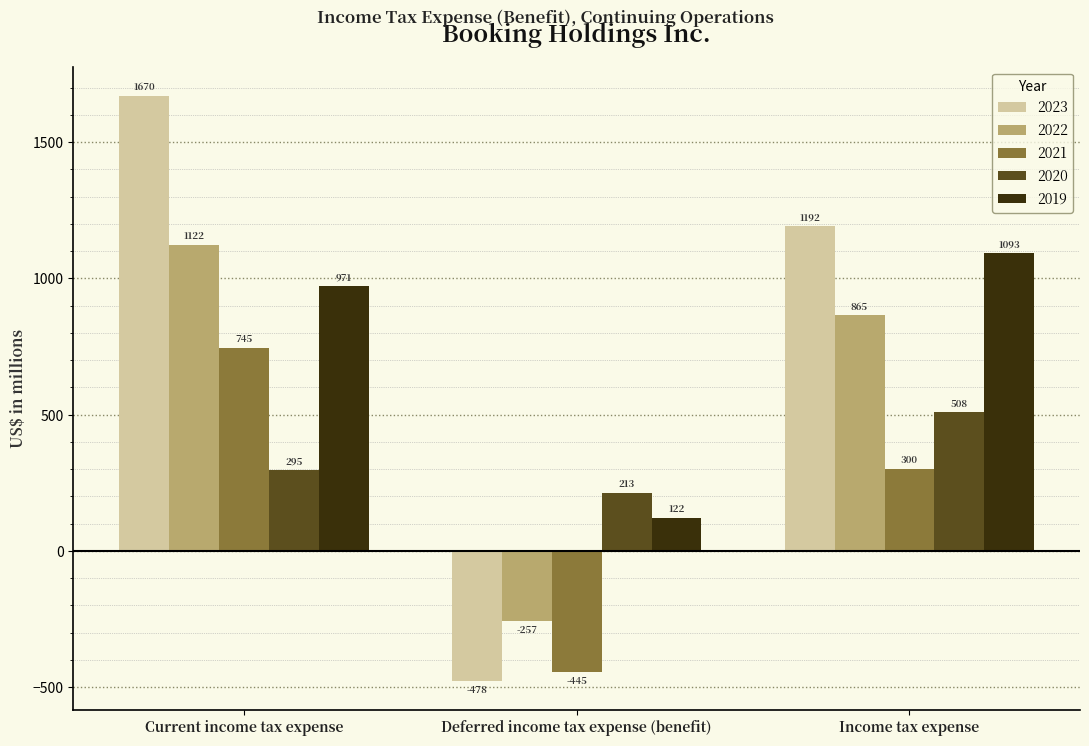

Rank the series by their maximum value, from highest to lowest.

2023, 2022, 2019, 2021, 2020